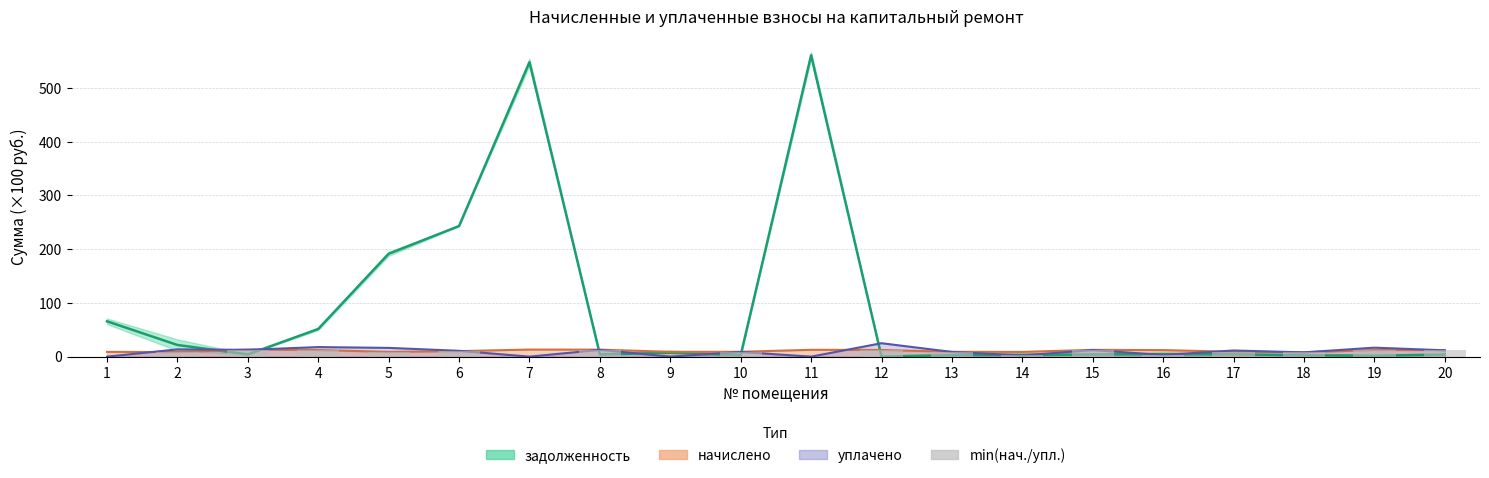

Reading left to right, extract all data points from this chart.

65.8	21.7	4.1	51.5	191.4	243.1	548.0	4.1	7.2	2.9	560.9	0.0	2.9	3.3	4.0	4.5	4.2	2.6	1.8	3.9